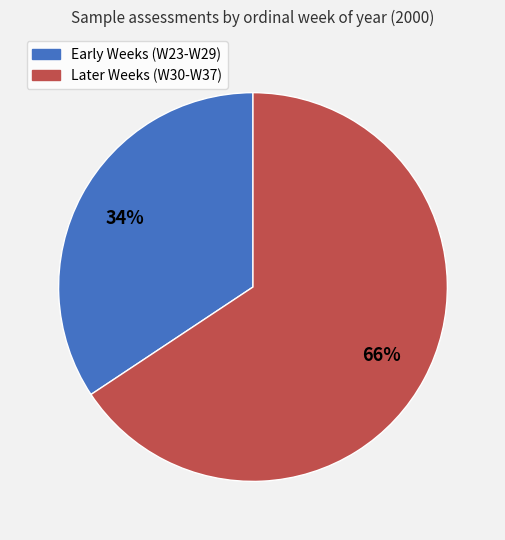

Is there a majority slice in this chart?

Yes